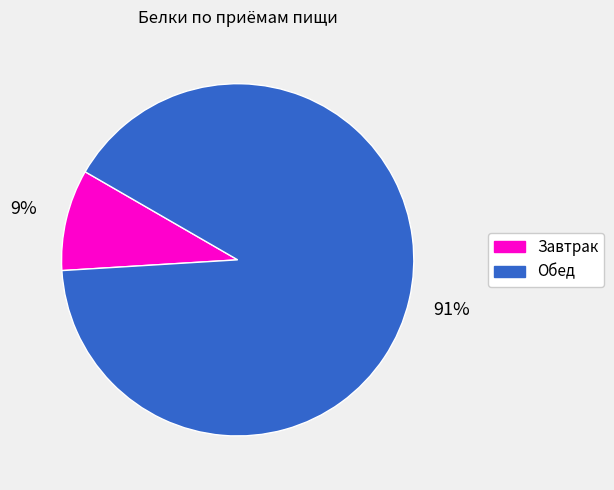

How many segments does this pie chart have?

2